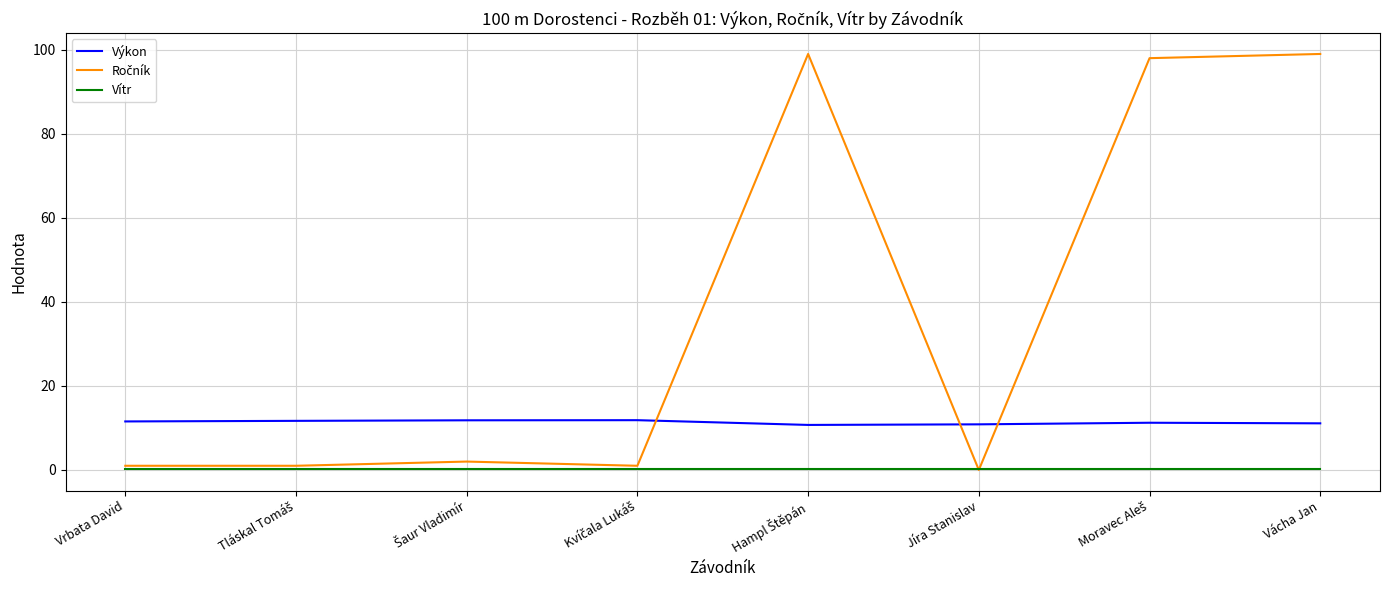

True or false: Výkon and Vítr intersect in this chart.

False